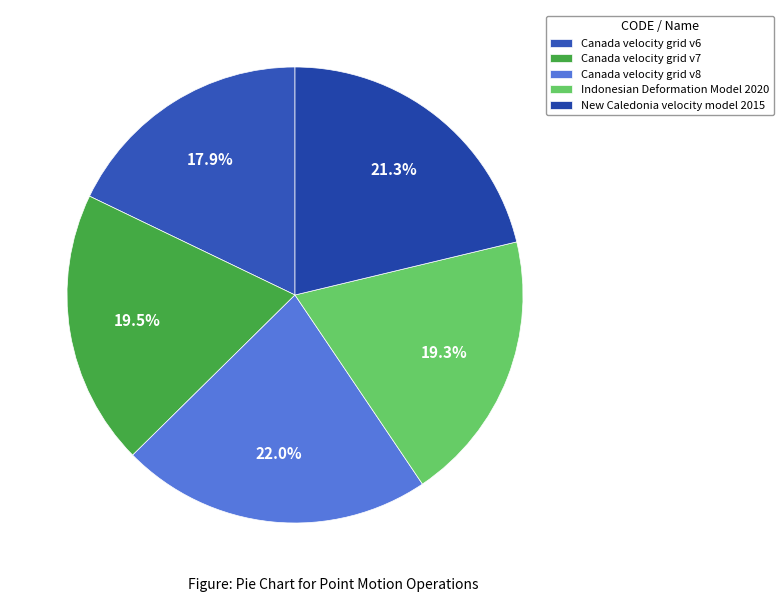

The Indonesian Deformation Model 2020 slice represents 28% of the pie. True or false?

False